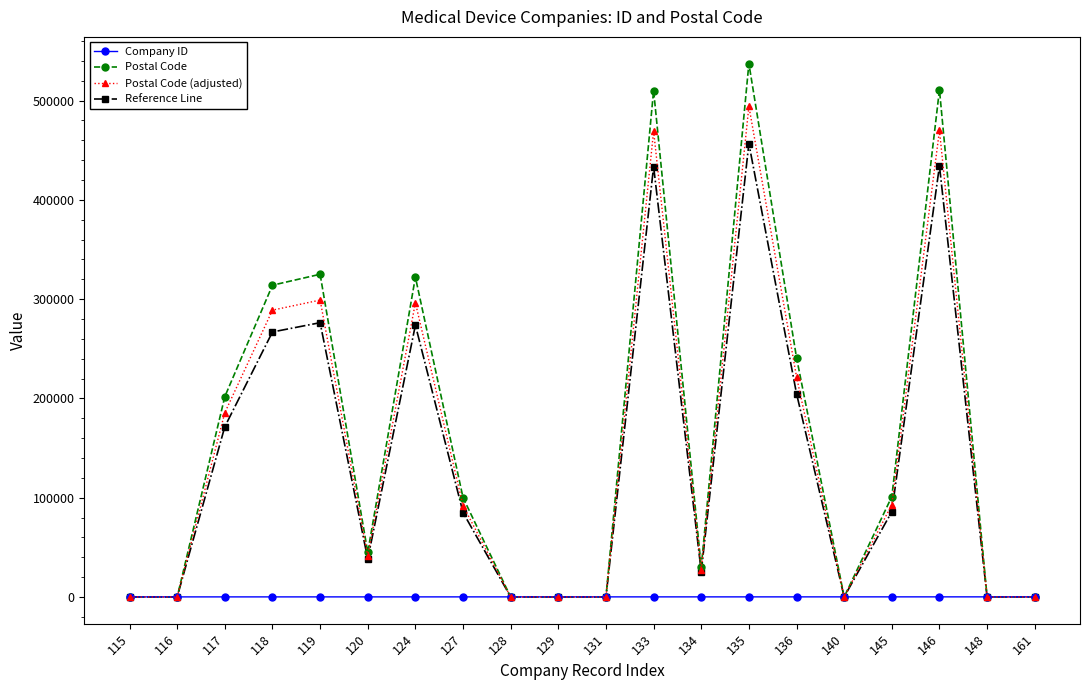

What is the greatest value displayed?

537200.0